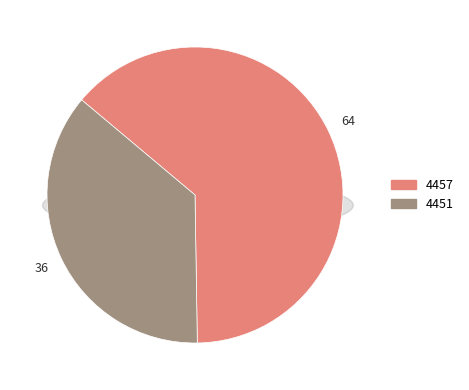

Does any single category account for the majority?

Yes